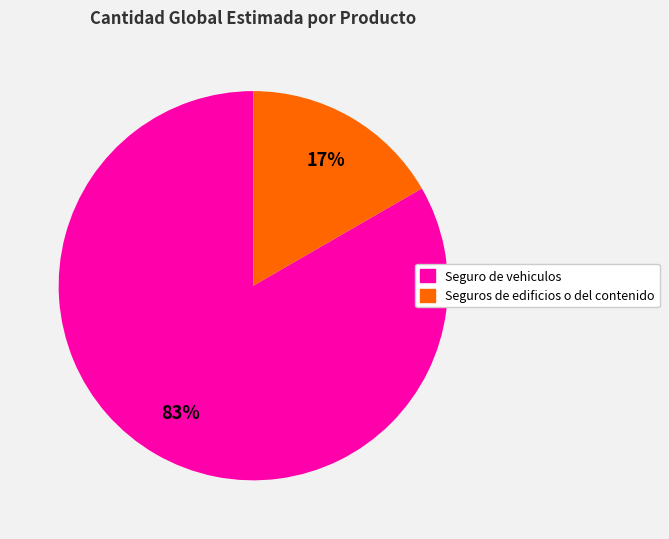

Is it true that Seguros de edificios o del contenido is 17% of the pie?

True